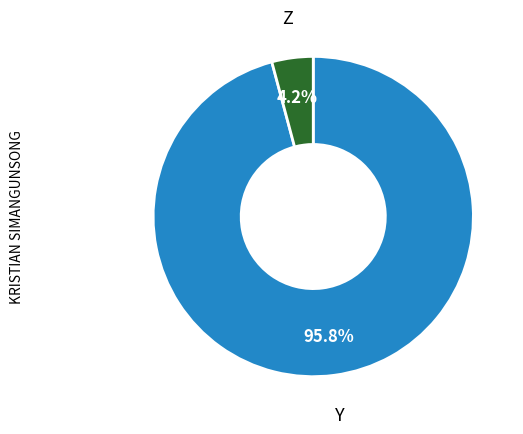

How many slices are in this pie chart?

2